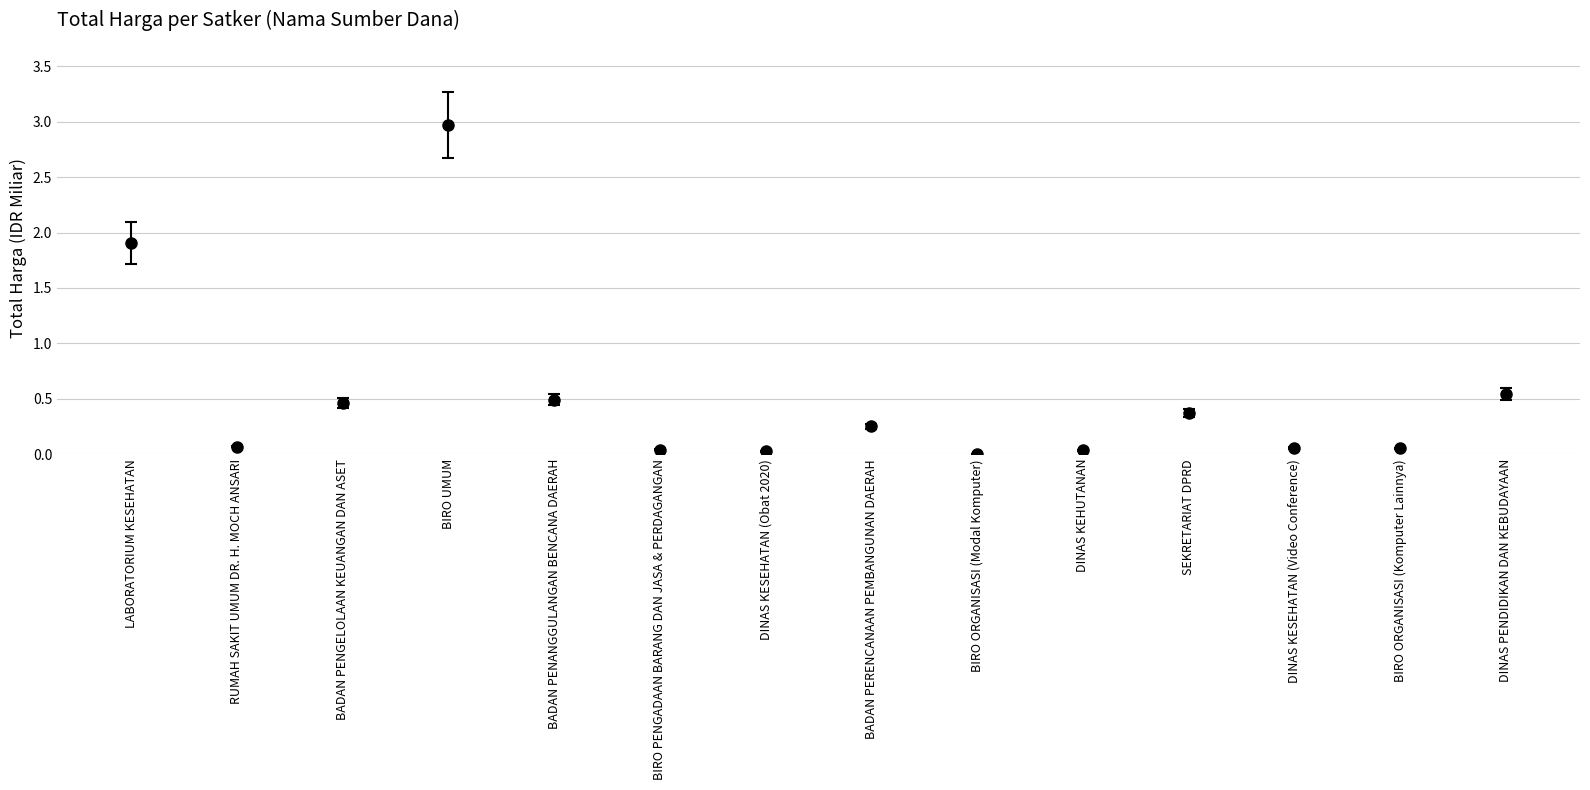

Which has a higher value, DINAS KESEHATAN (Video Conference) or BADAN PENGELOLAAN KEUANGAN DAN ASET?

BADAN PENGELOLAAN KEUANGAN DAN ASET